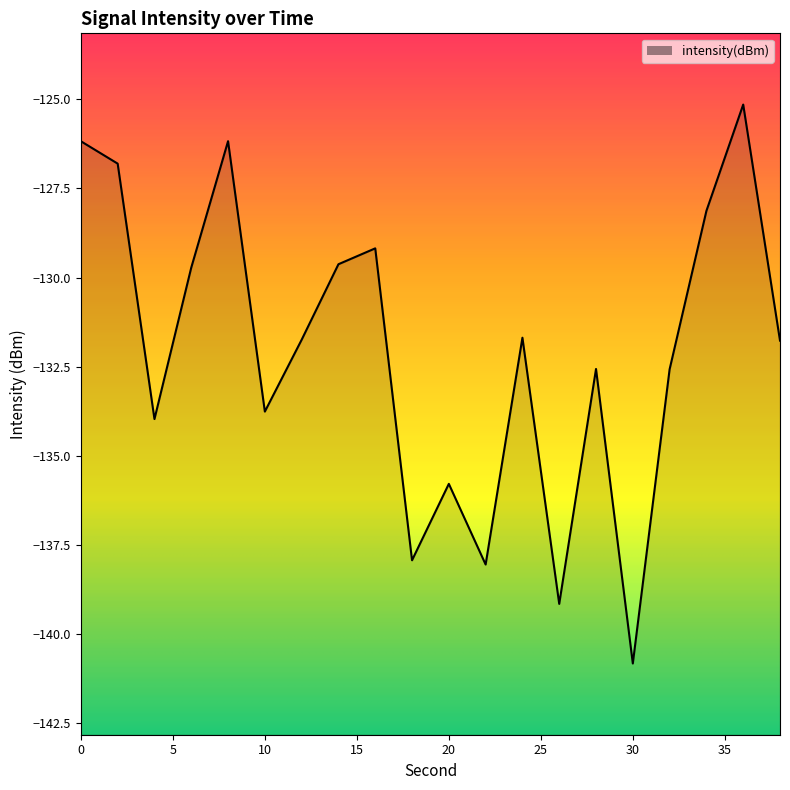

At which label is the value closest to -132?

38